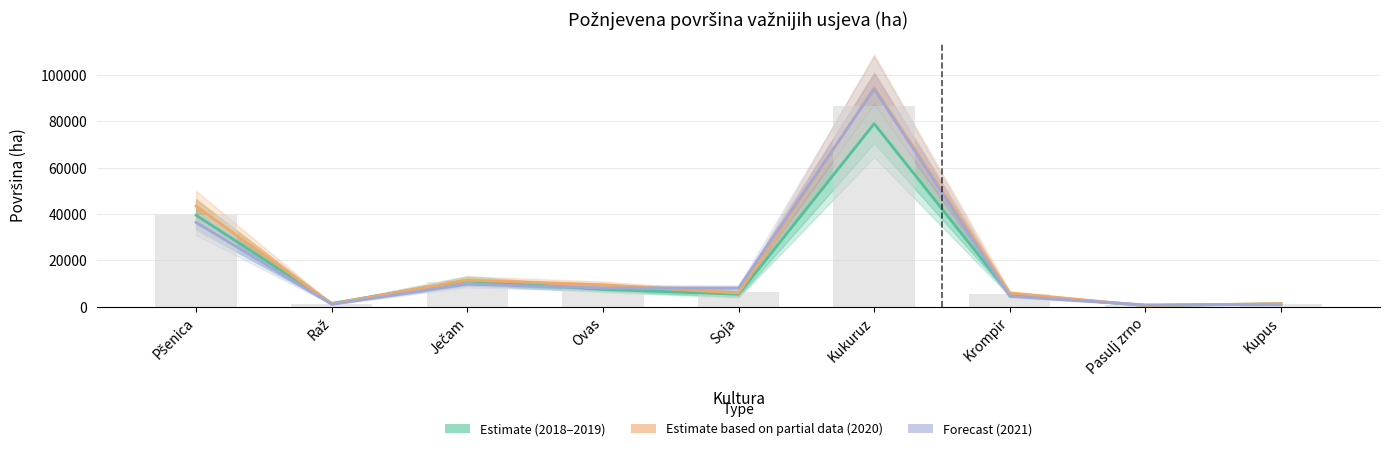

Rank the series at Pasulj zrno from lowest to highest value.

Estimate based on partial data (2020), Estimate (2018-2019), Forecast (2021)